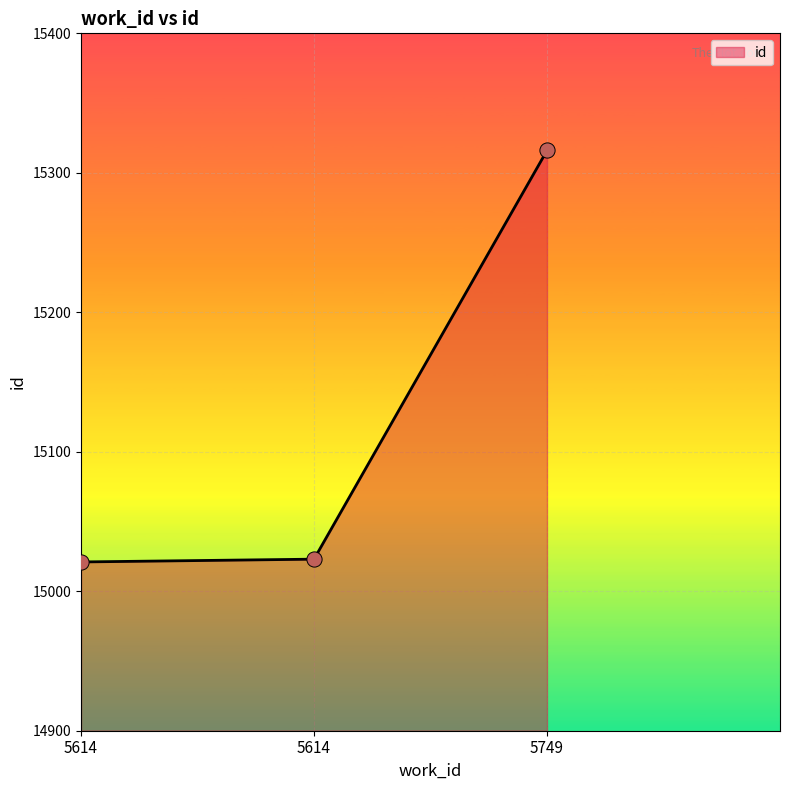

What is the change in value from 5614 to 5614?

+2